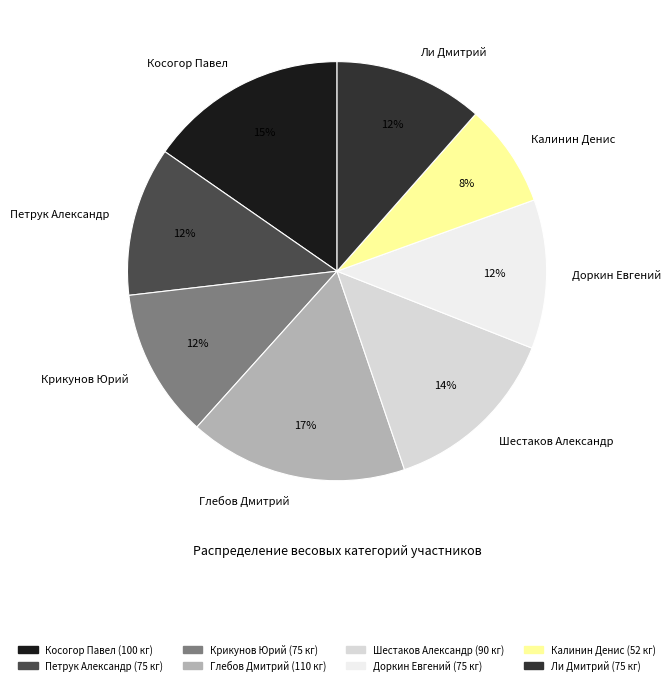

Does Крикунов Юрий represent more than half of the total?

No